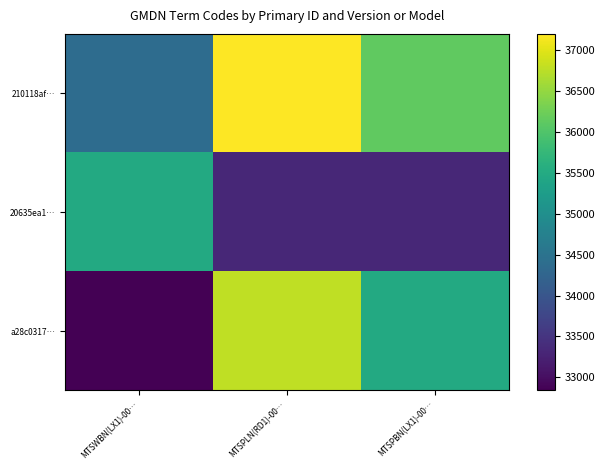

Rank the series by their average value, from highest to lowest.

210118af…, a28c0317…, 20635ea1…